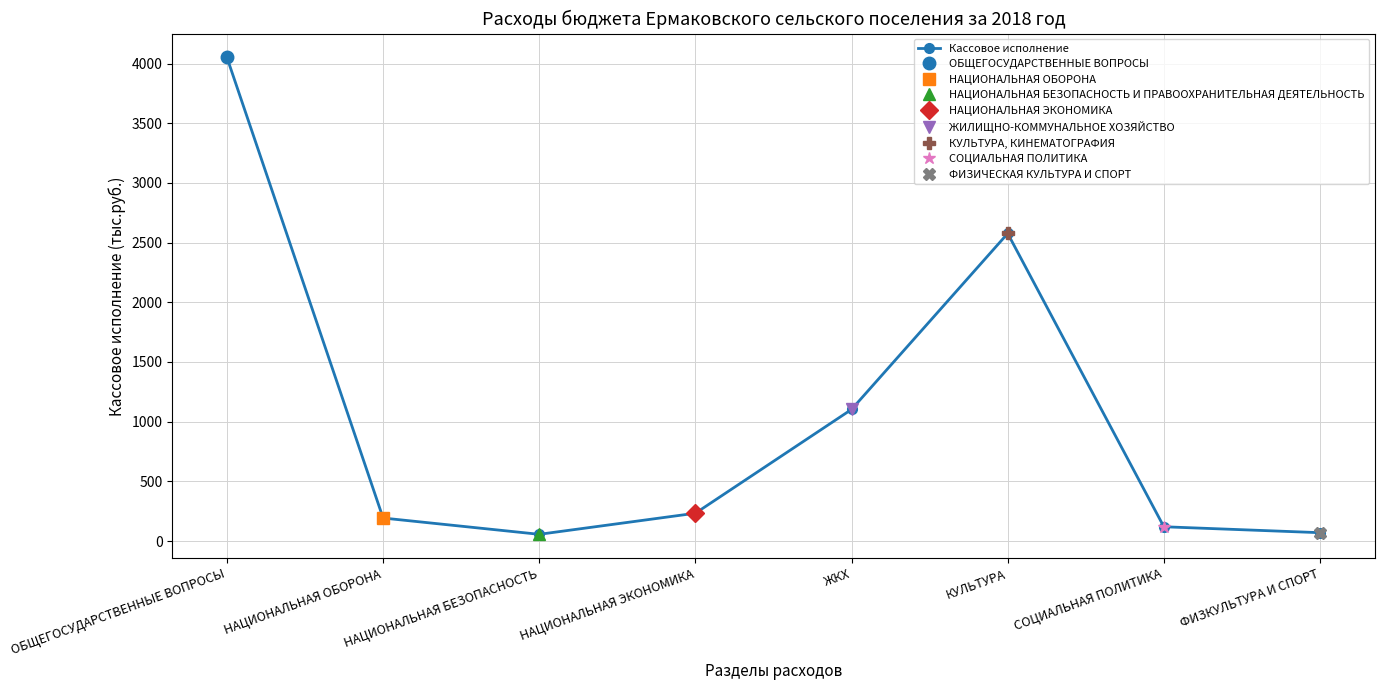

What is the difference between the values at ОБЩЕГОСУДАРСТВЕННЫЕ ВОПРОСЫ and КУЛЬТУРА?

1474.7